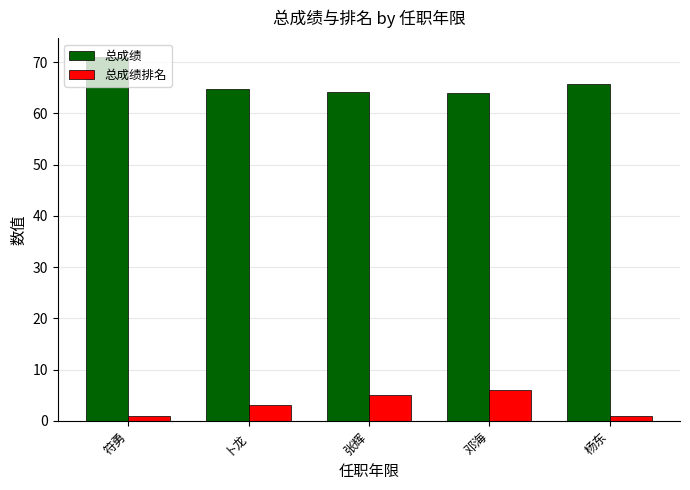

Is the value of 总成绩排名 at 符勇 greater than the value of 总成绩 at 杨东?

No